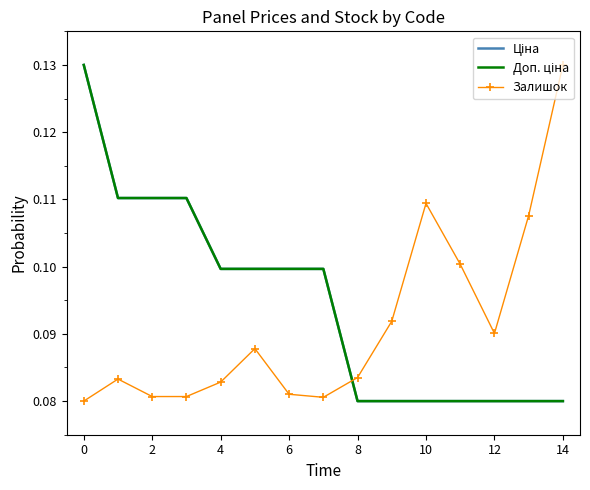

At which label does Ціна reach its peak?

−2